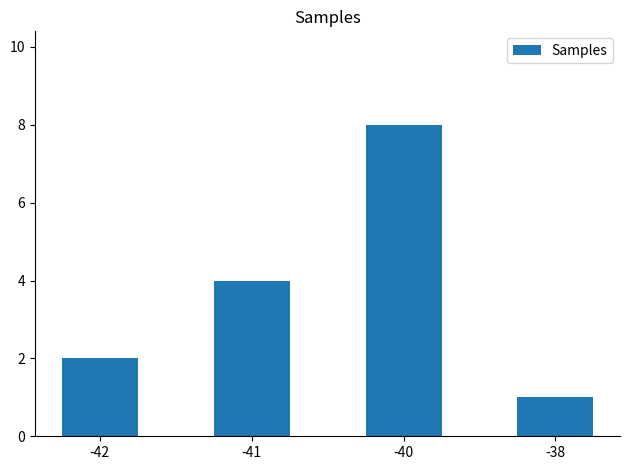

List the labels in order of value, largest first.

-40, -41, -42, -38